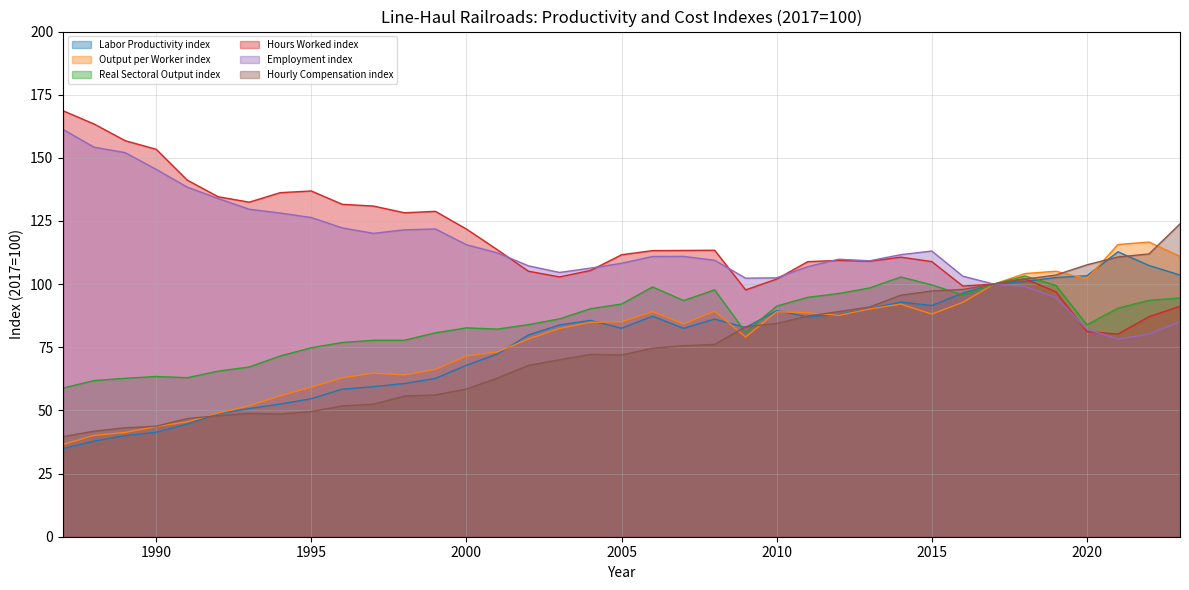

Count the number of data series in this chart.

6